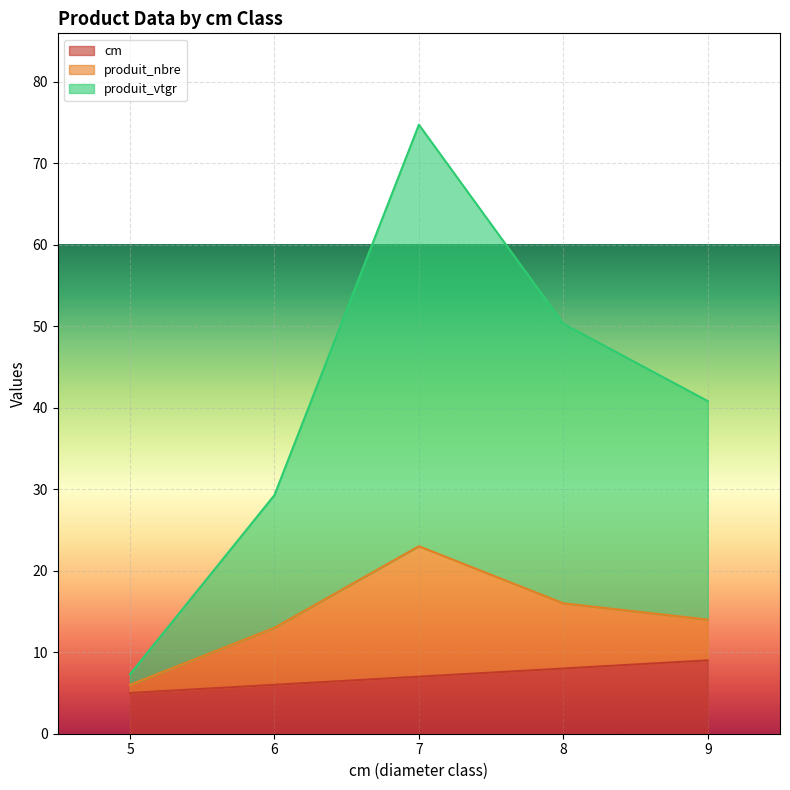

True or false: produit_vtgr and cm cross at least once.

False